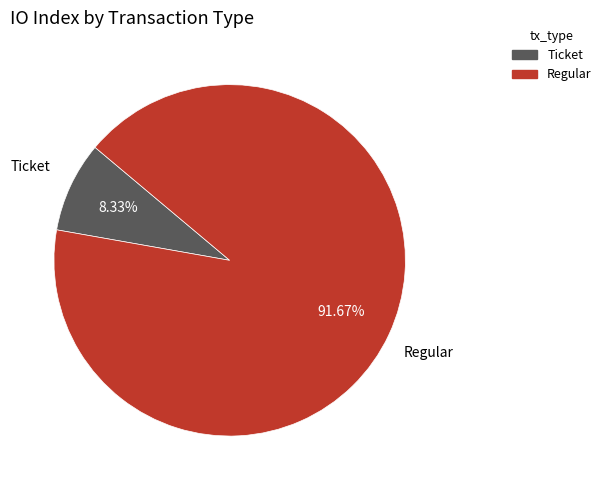

Is there any slice that represents more than half of the pie?

Yes